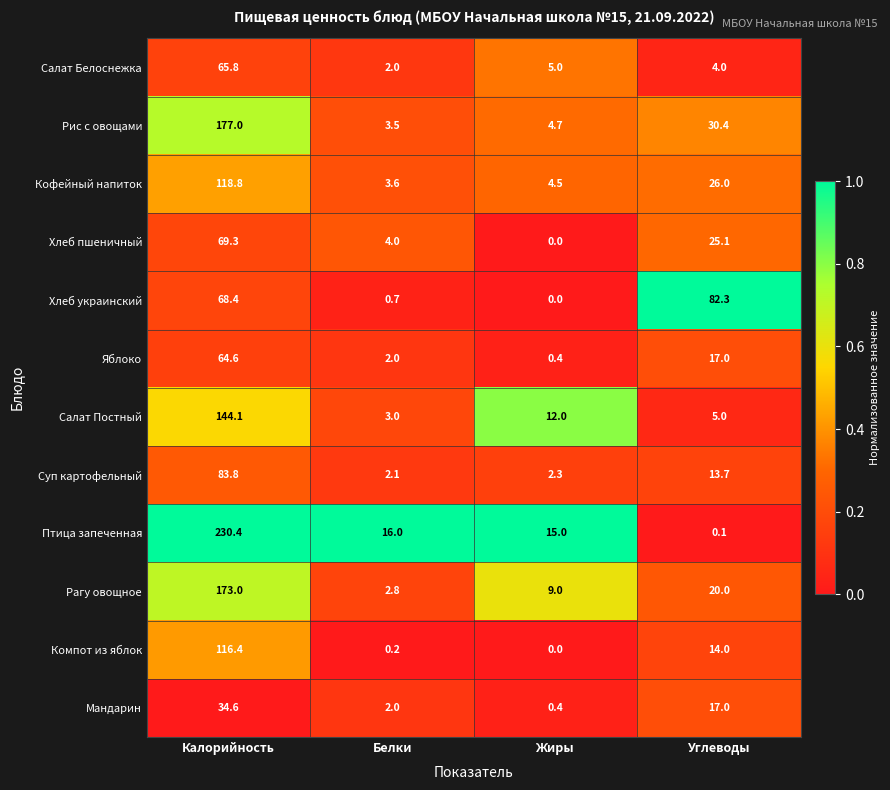

How many data points does each series have?

4